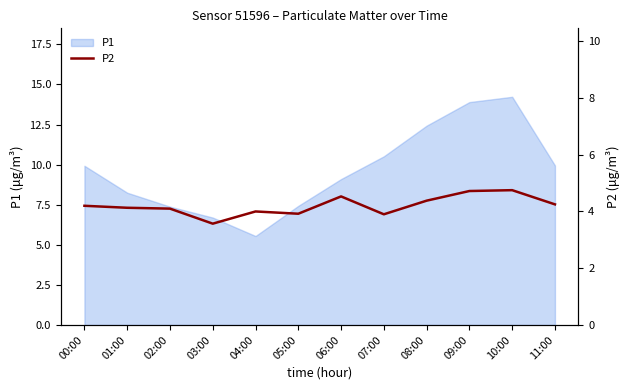

What is the smallest value displayed?

3.6